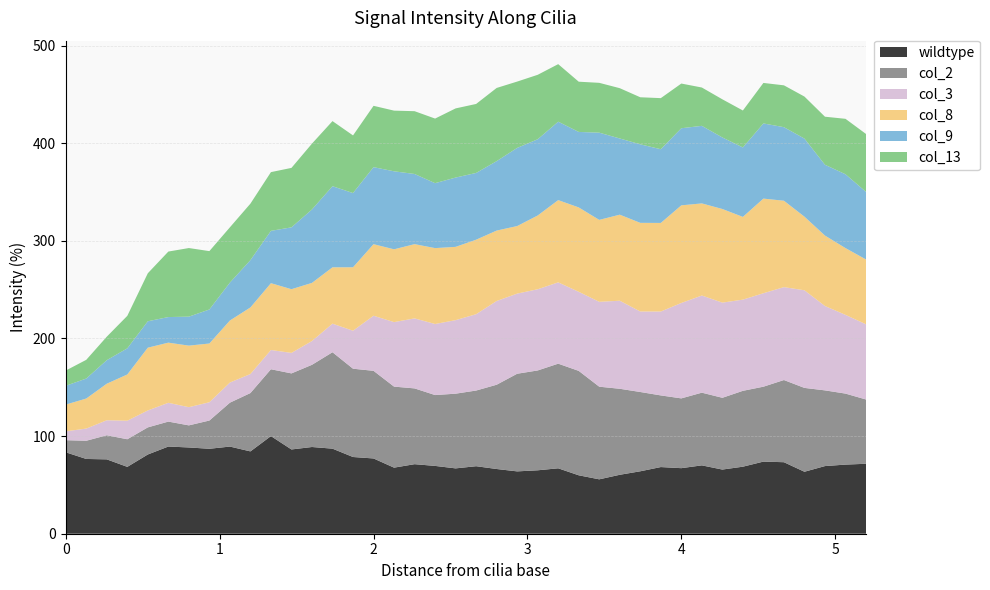

Reading left to right, what are all the values shown in this chart?

wildtype: 83.4	76.6	76.2	68.5	81.2	89.3	88.4	87.0	89.3	84.3	100.0	86.3	88.8	87.1	78.6	77.1	67.7	71.2	69.5	66.9	69.2	66.3	63.9	65.0	67.0	59.8	55.7	60.4	64.0	68.3	67.1	70.0	65.7	68.7	73.9	73.2	63.5	69.3	70.8	71.6
col_2: 12.4	18.6	24.7	28.3	27.8	25.5	22.6	28.9	45.0	59.8	68.5	77.9	84.2	98.8	90.4	89.8	83.0	77.6	72.6	76.5	77.5	86.3	100.0	102.3	107.2	106.9	94.9	88.1	81.2	73.4	71.5	74.5	73.5	77.7	76.7	84.2	85.9	77.5	72.7	65.8
col_3: 9.1	12.5	15.4	19.0	17.3	19.2	18.6	18.7	20.6	19.5	19.7	21.0	24.4	29.3	38.9	56.4	66.1	71.7	72.8	75.3	78.2	85.8	82.1	83.2	83.3	81.0	86.9	90.2	82.4	85.9	97.7	99.5	97.5	93.4	95.7	95.2	100.0	86.4	80.6	77.0
col_8: 27.4	30.8	37.5	47.4	64.3	61.6	63.0	60.2	63.5	68.2	68.4	65.3	59.5	57.7	65.0	73.3	74.6	76.0	77.7	75.1	76.3	72.1	69.2	75.5	84.2	86.4	83.9	88.1	90.8	90.7	100.0	94.3	95.9	84.7	96.9	88.5	75.4	72.2	68.4	66.4
col_9: 19.3	20.5	24.1	26.8	27.1	26.2	29.7	34.8	38.8	48.5	53.6	63.3	75.2	83.1	76.0	78.9	79.9	71.9	66.5	71.0	68.4	71.1	80.0	78.1	80.3	77.3	89.3	78.0	80.4	75.5	79.0	79.4	73.3	71.1	77.0	75.3	80.0	72.5	75.6	69.2
col_13: 15.6	19.2	24.1	33.3	49.2	67.1	70.3	59.8	56.6	57.9	60.1	60.9	67.4	66.7	59.0	62.8	62.1	64.3	66.2	70.8	70.7	75.0	67.9	66.0	58.9	51.4	51.0	51.5	48.2	52.3	45.8	39.3	39.1	37.9	41.5	42.9	43.0	49.2	56.8	59.3